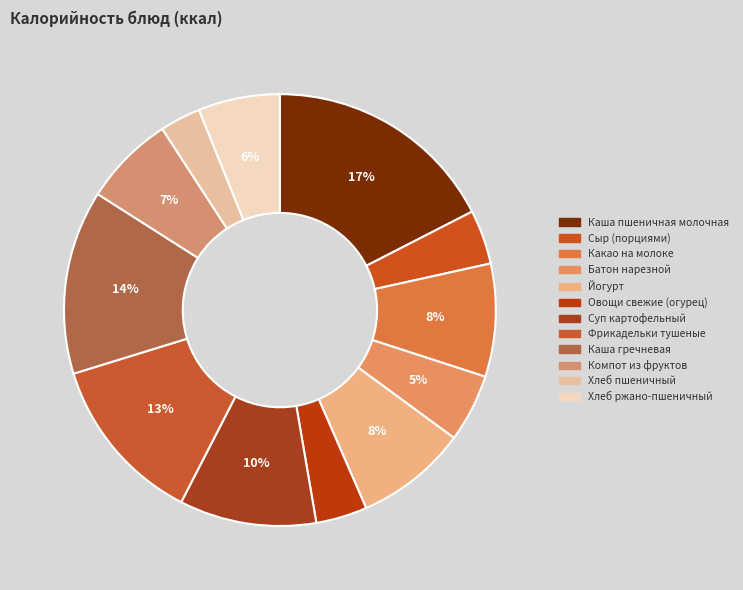

What percentage is the Компот из фруктов slice, to the nearest percent?

7%